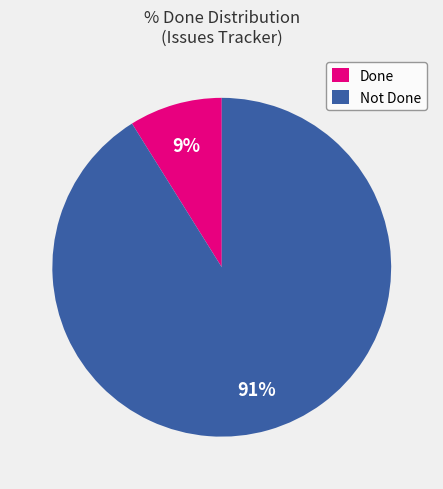

Combined, do Done and Not Done account for over 50%?

Yes